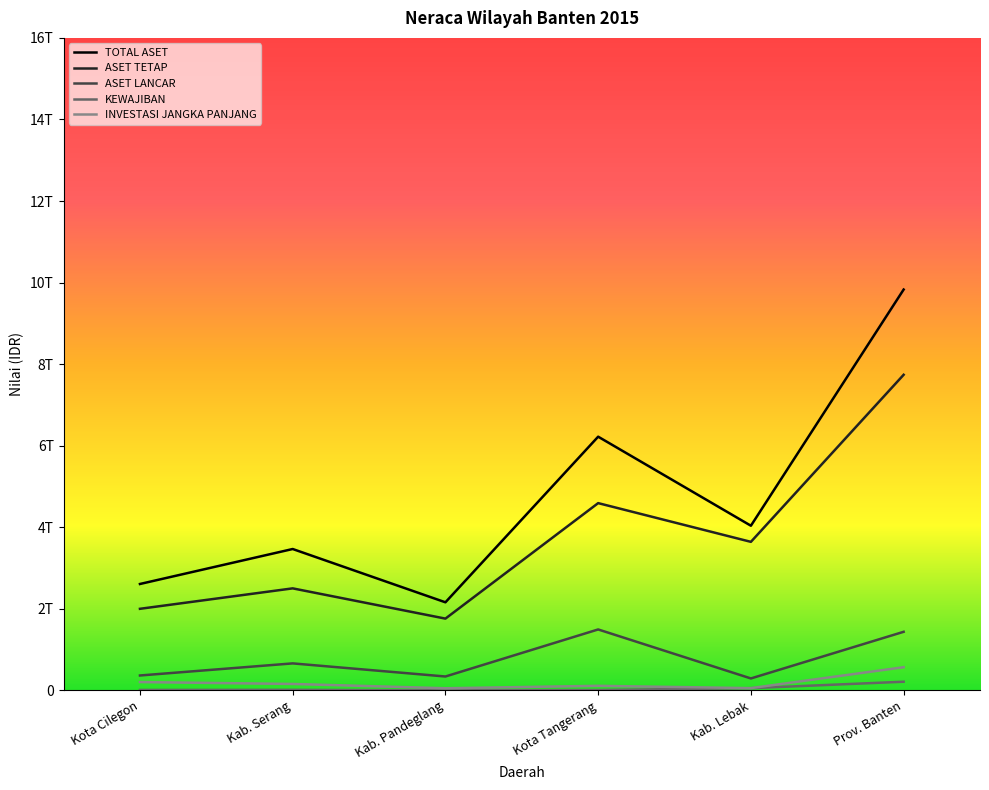

What are all the series names shown in the legend?

TOTAL ASET, ASET TETAP, ASET LANCAR, KEWAJIBAN, INVESTASI JANGKA PANJANG